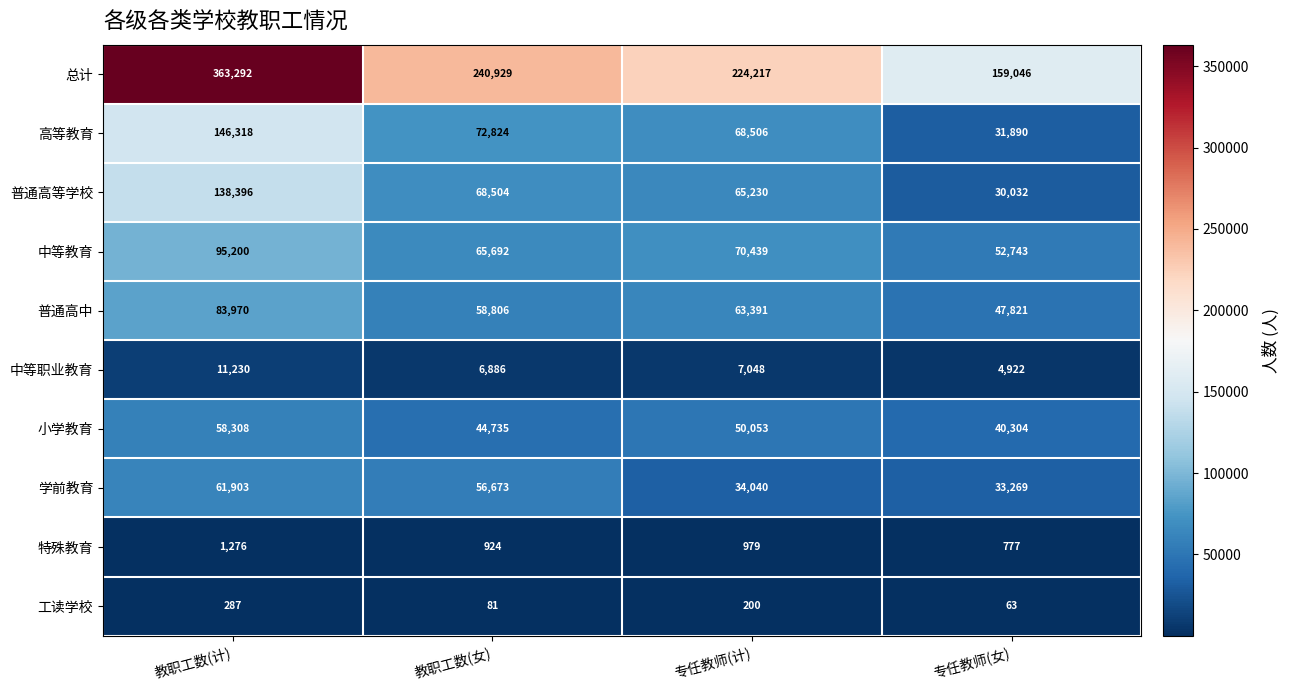

Rank the series by their maximum value, from highest to lowest.

总计, 高等教育, 普通高等学校, 中等教育, 普通高中, 学前教育, 小学教育, 中等职业教育, 特殊教育, 工读学校